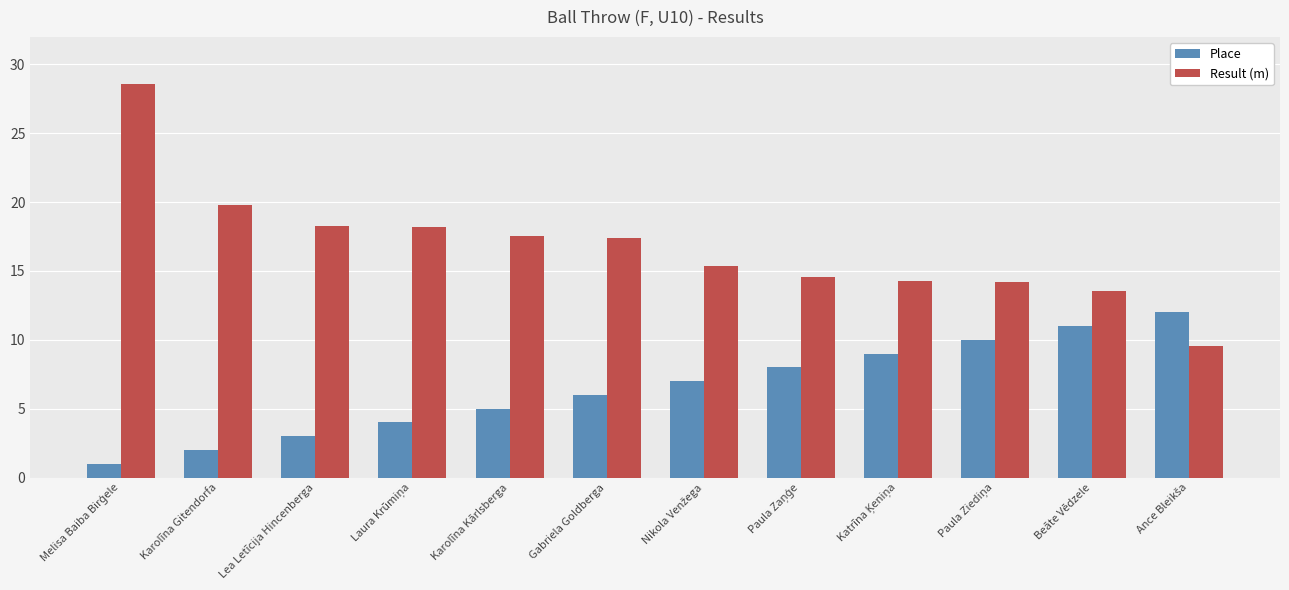

What are all the series names shown in the legend?

Place, Result (m)